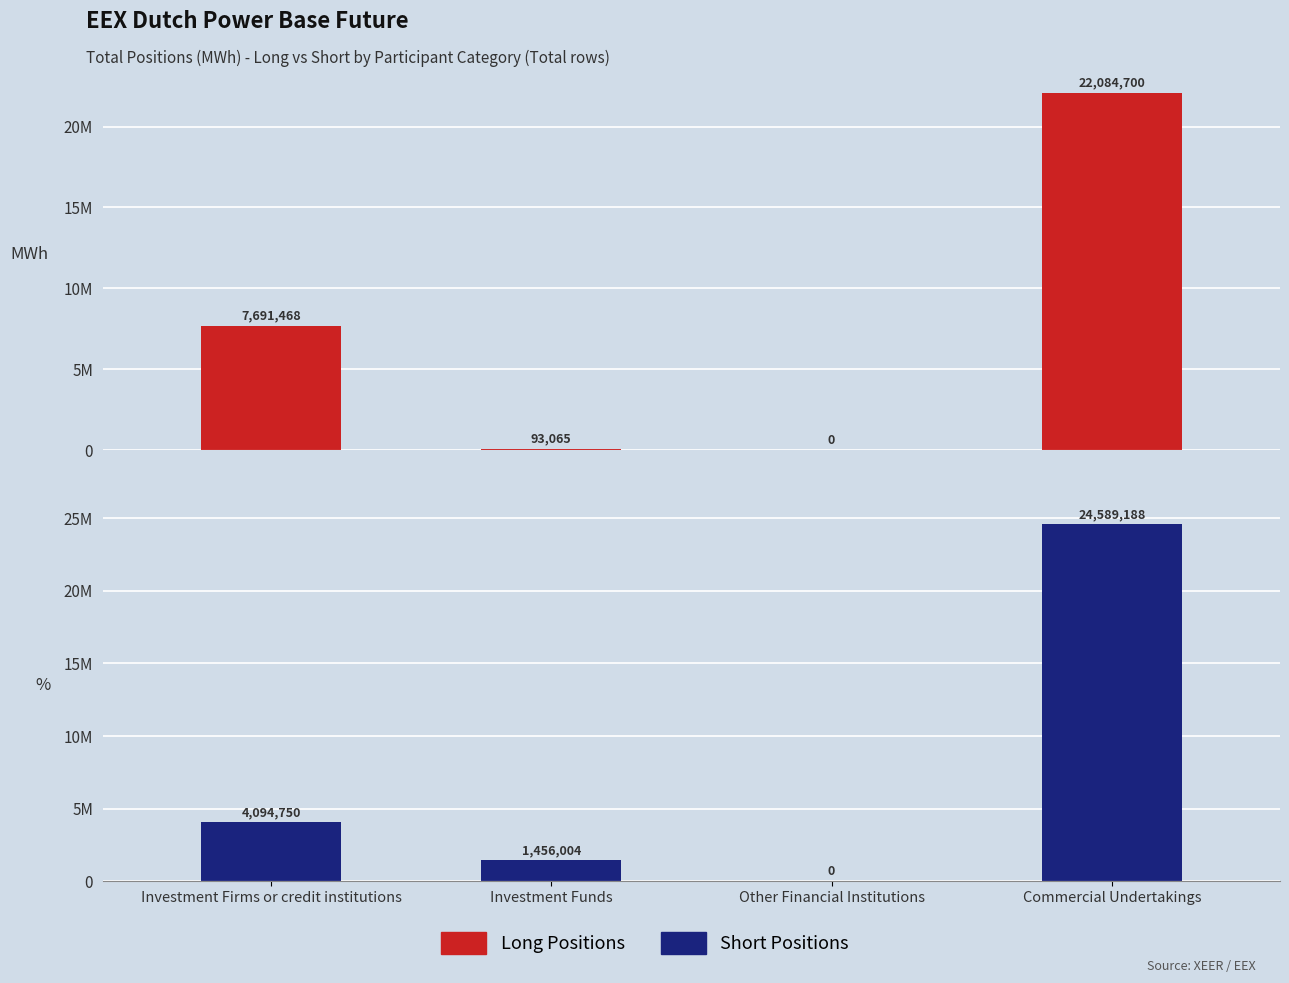

Is it true that Short Positions equals 24589188 at Commercial Undertakings?

True